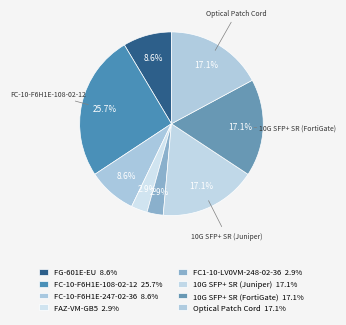

Which slice is the largest?

FC-10-F6H1E-108-02-12